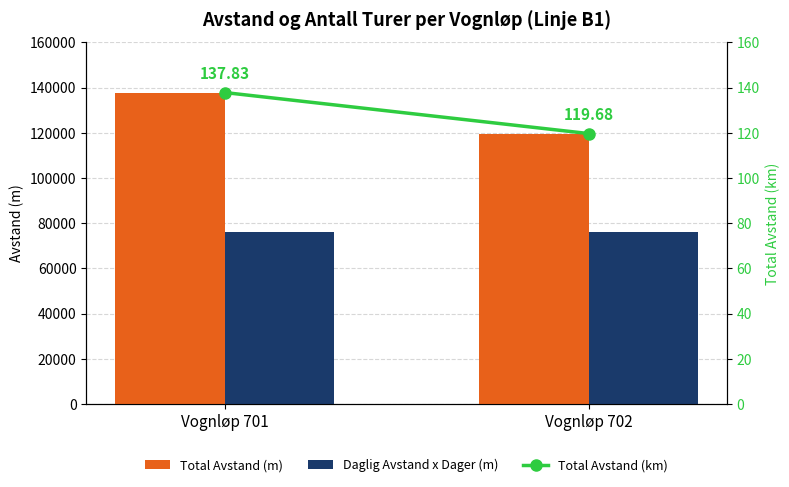

Which series has the largest range (max minus min)?

Total Avstand (m)